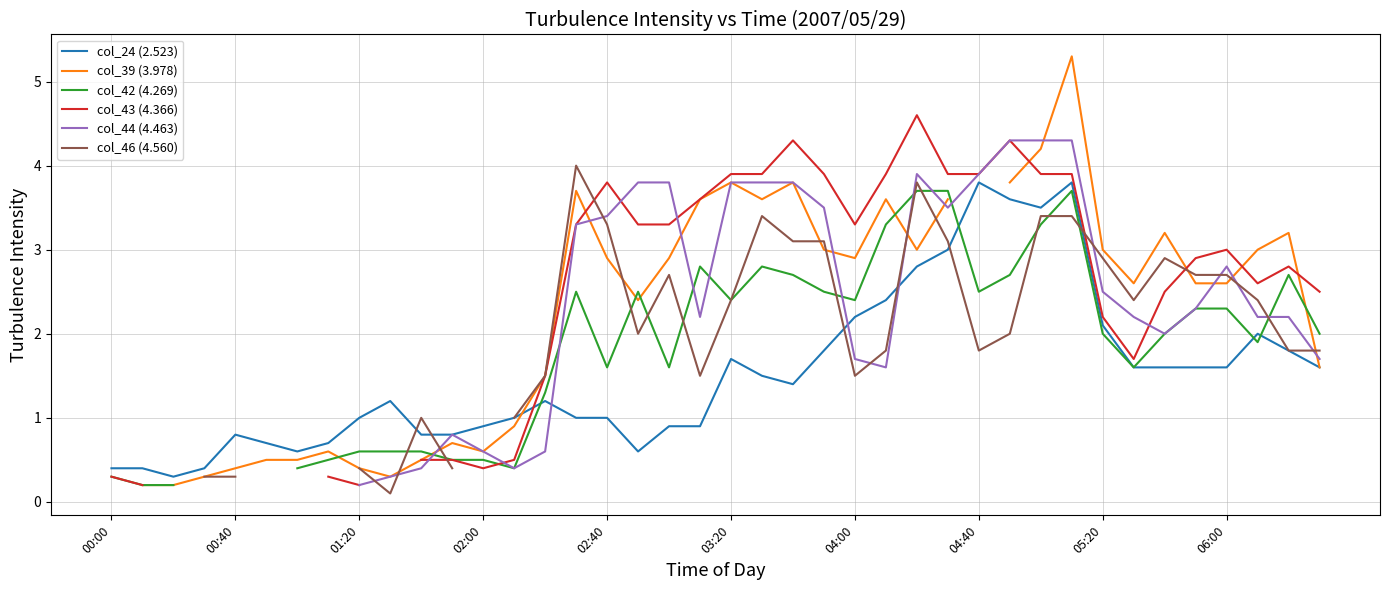

Is the value of col_39 (3.978) at 39 greater than the value of col_24 (2.523) at 10?

Yes